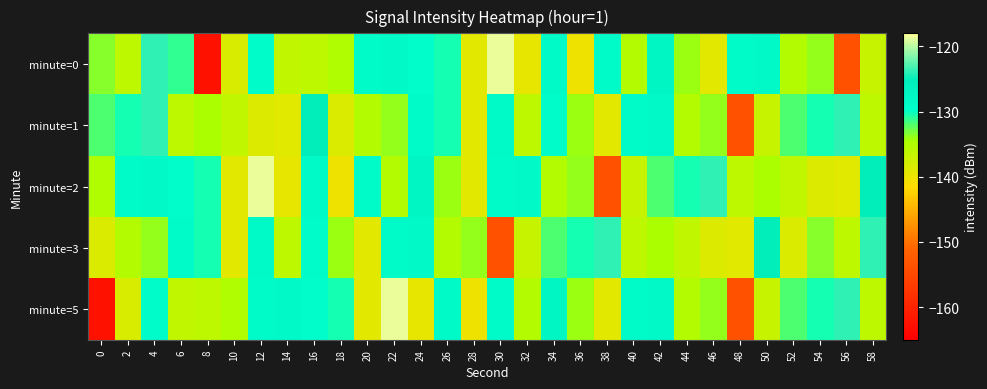

What is the total value across all series at 6?

-661.9